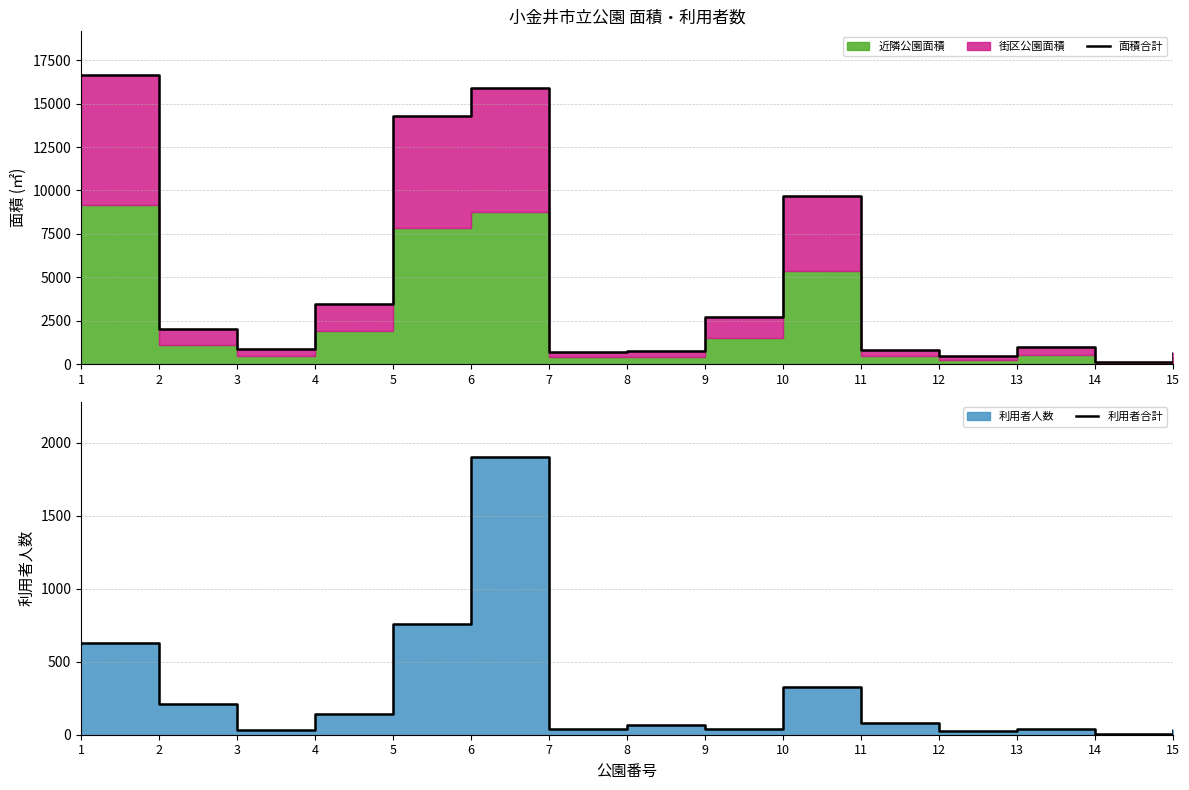

At which category does 面積合計 reach its first local valley?

3